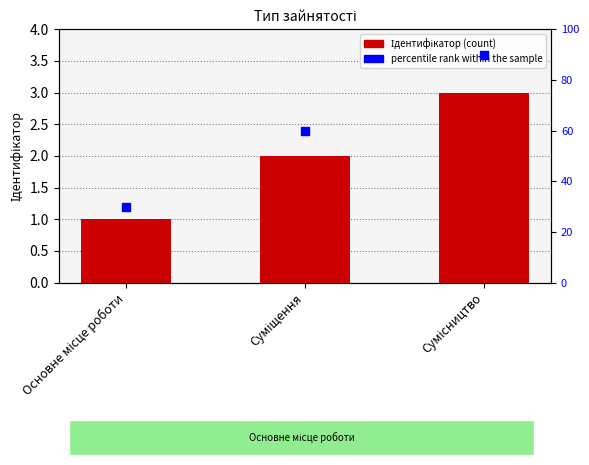

At how many categories does at least one series exceed 39?

2